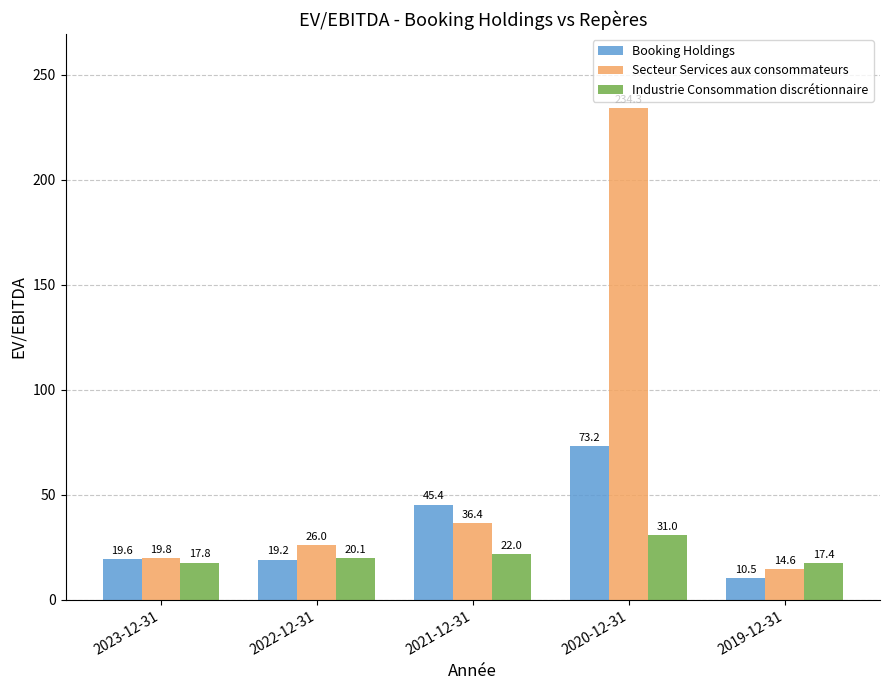

Reading left to right, transcribe all the data shown in this chart.

Booking Holdings: 19.6	19.2	45.4	73.2	10.5
Secteur Services aux consommateurs: 19.8	26.0	36.4	234.3	14.6
Industrie Consommation discrétionnaire: 17.8	20.1	22.0	31.0	17.4